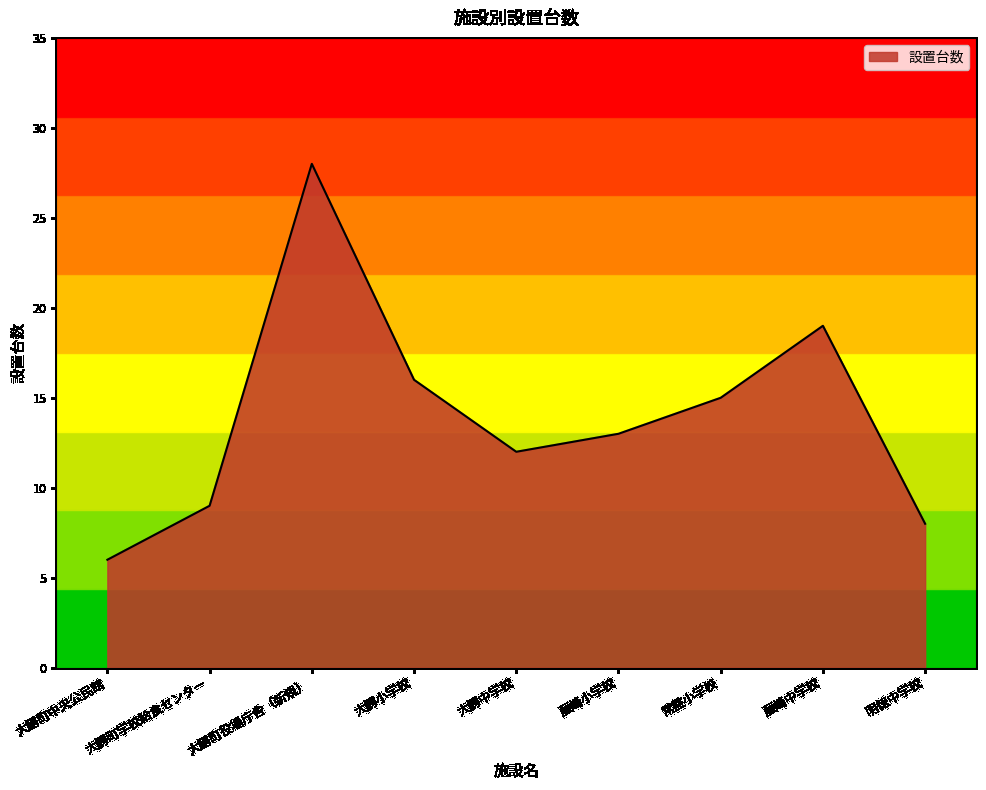

What is the sum of all values?

126